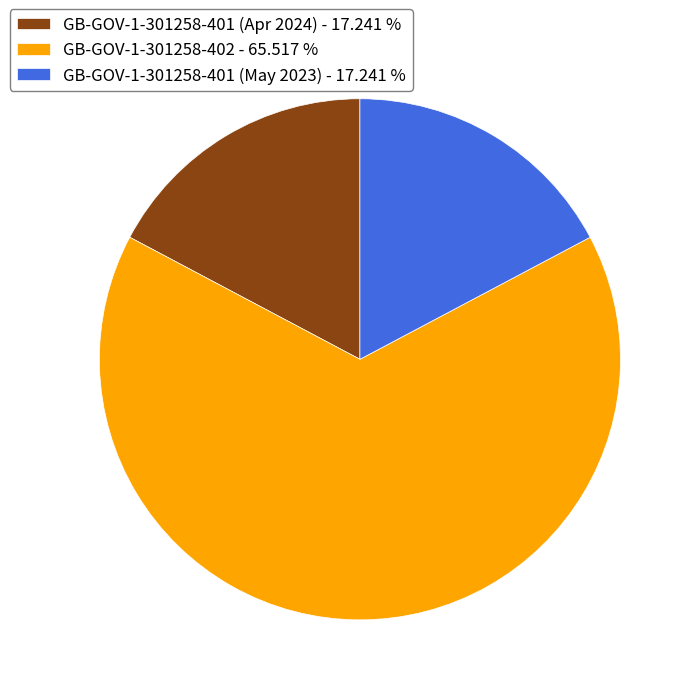

Between GB-GOV-1-301258-402 - 65.517 % and GB-GOV-1-301258-401 (May 2023) - 17.241 %, which is larger?

GB-GOV-1-301258-402 - 65.517 %